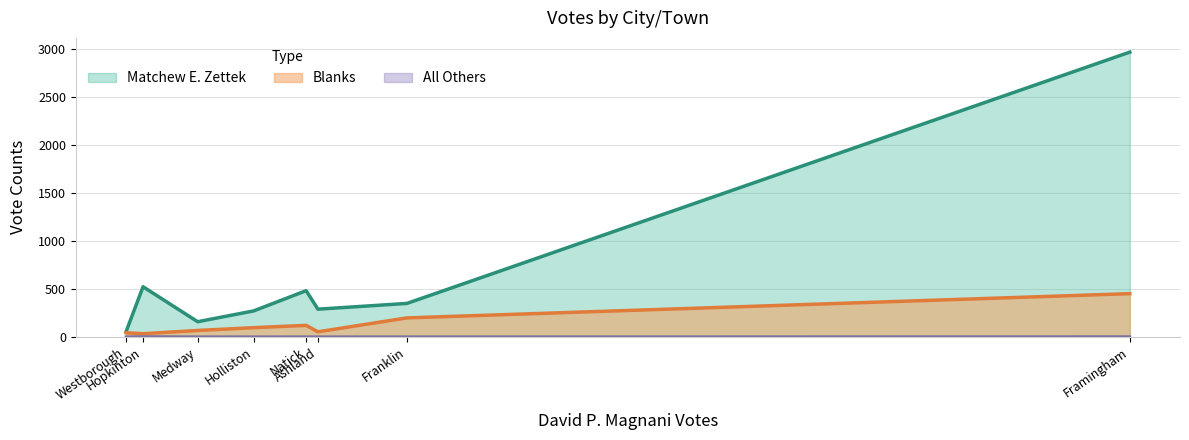

Does the chart display data point markers on the line(s)?

No